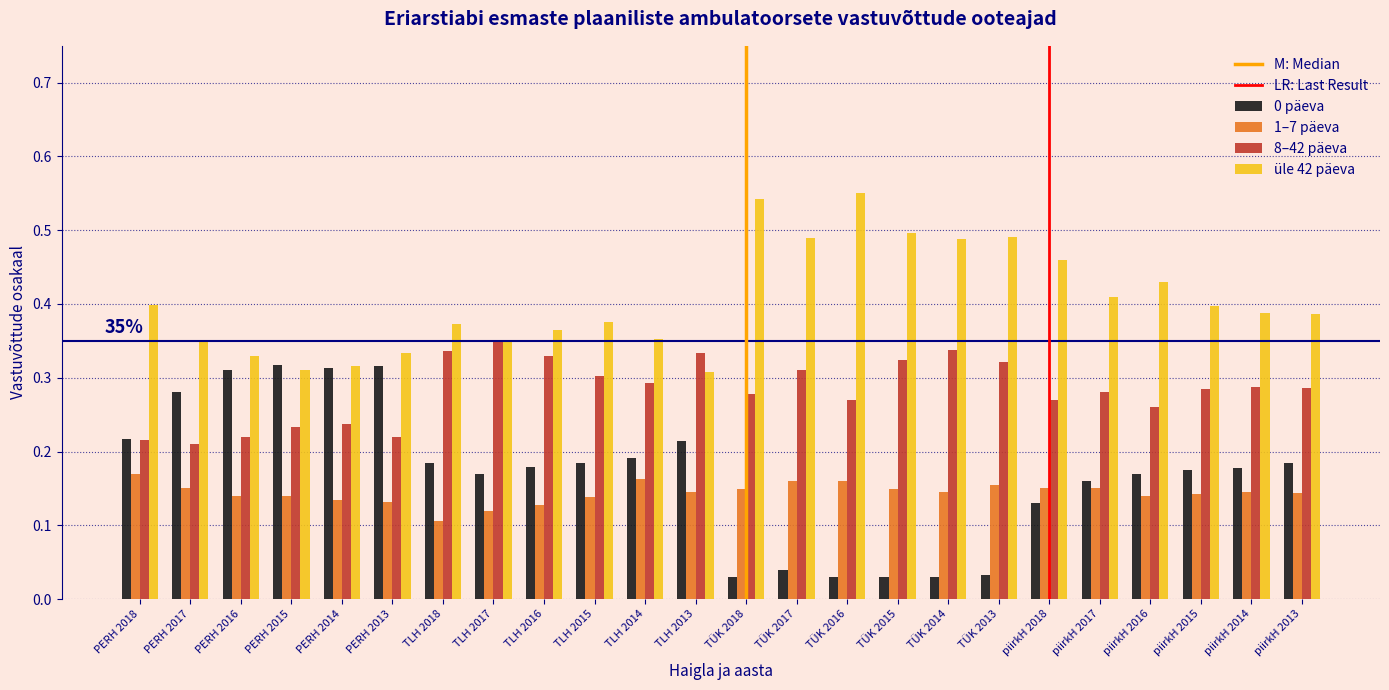

What is the total value across all series at PERH 2018?

1.0